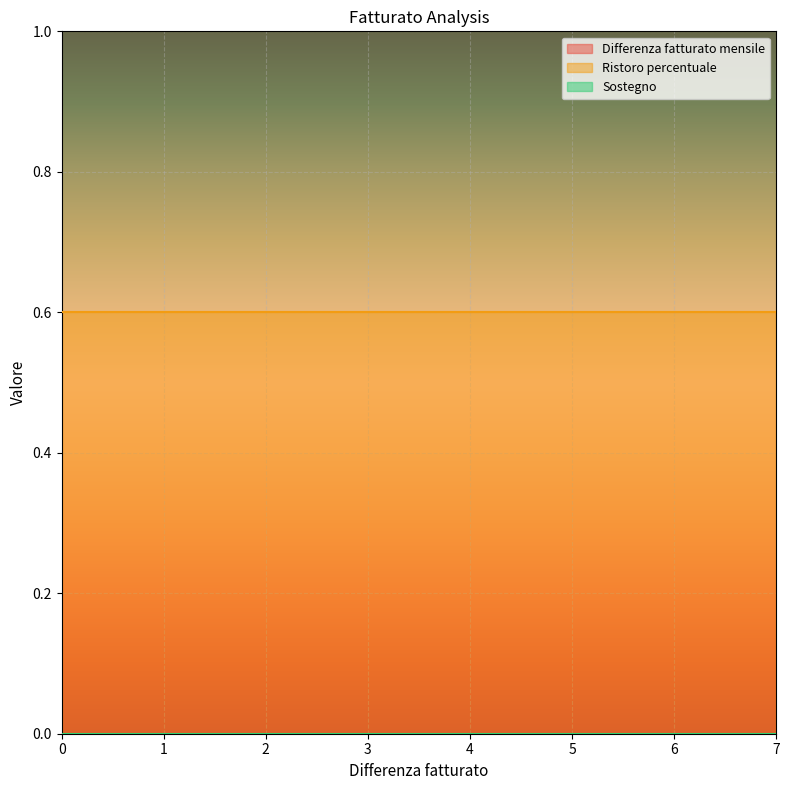

True or false: Sostegno has more than 0 interior local peaks.

False